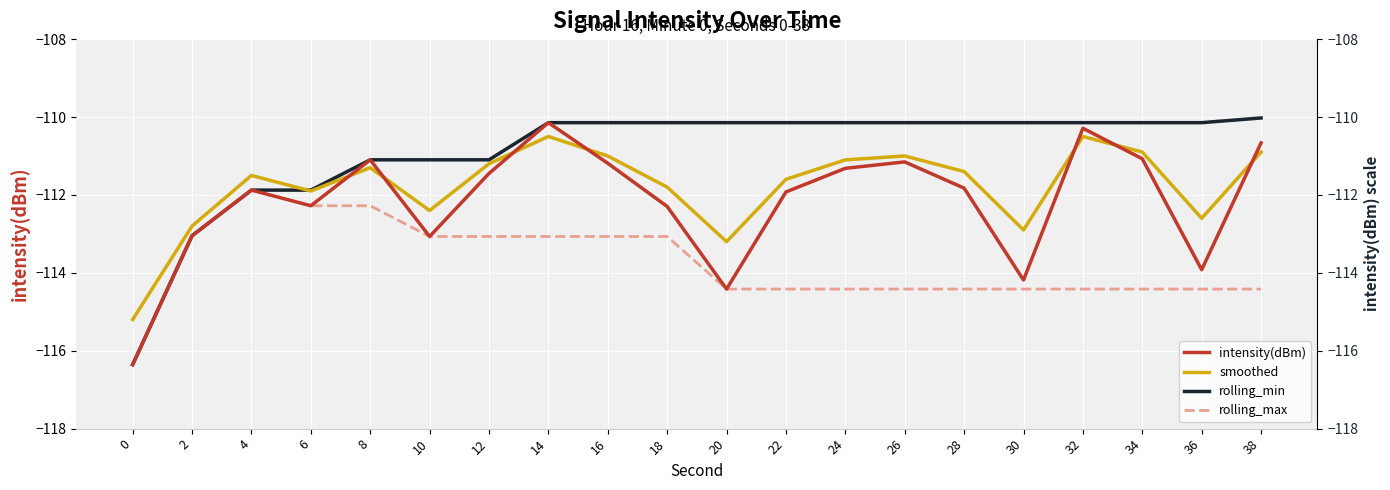

True or false: intensity(dBm) has more than 0 interior local peaks.

True